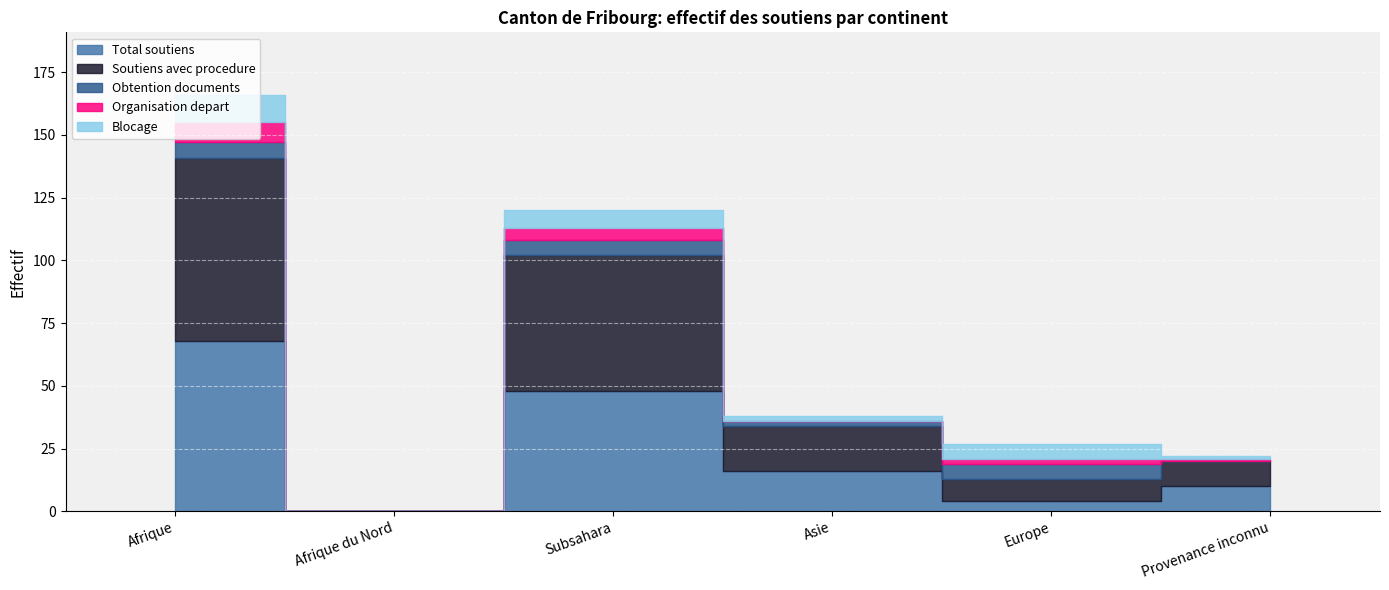

Count the Organisation depart values in the range 0 to 5.

5